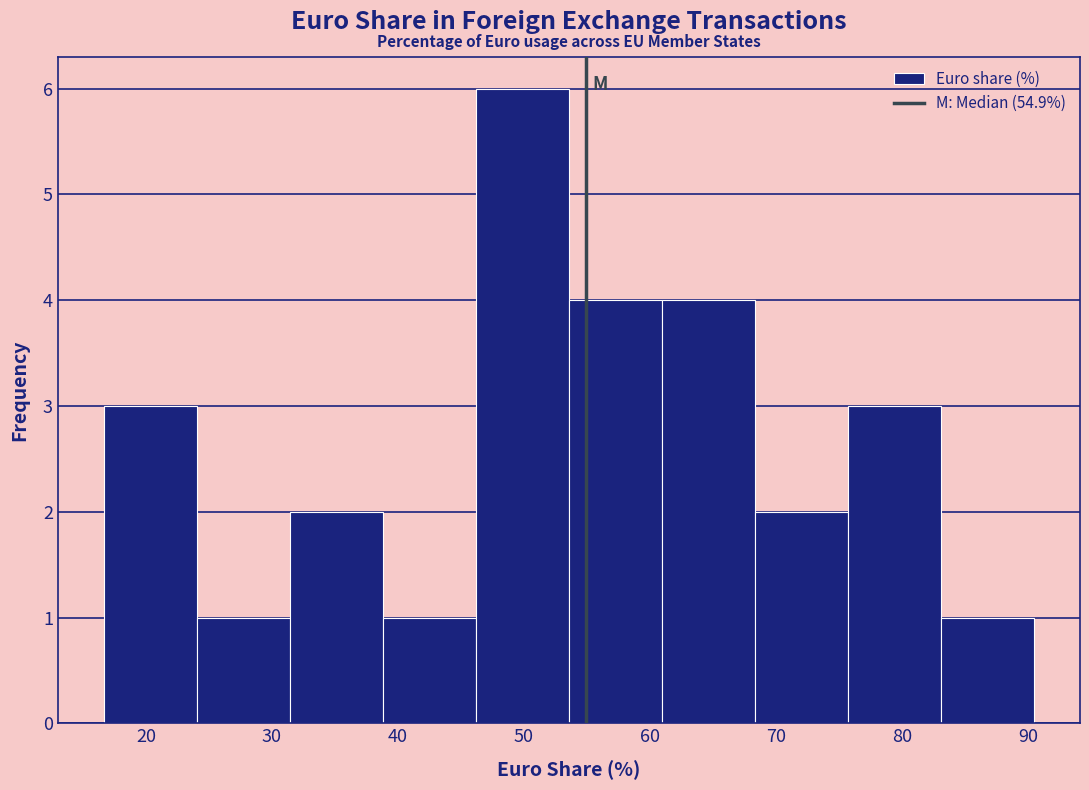

Over which range of the x-axis is the bar tallest?

46 to 54